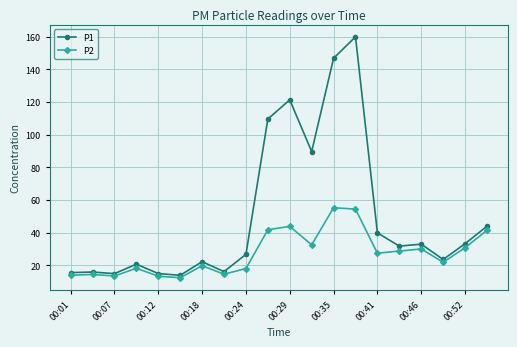

At how many categories does at least one series exceed 116?

3